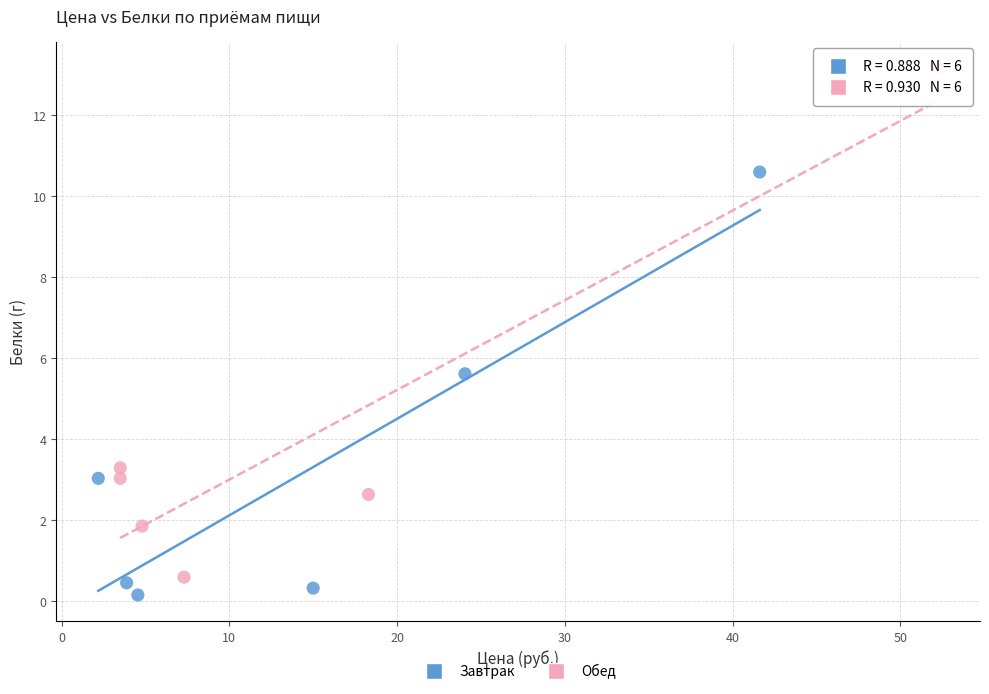

Which series reaches the maximum Y coordinate?

Обед